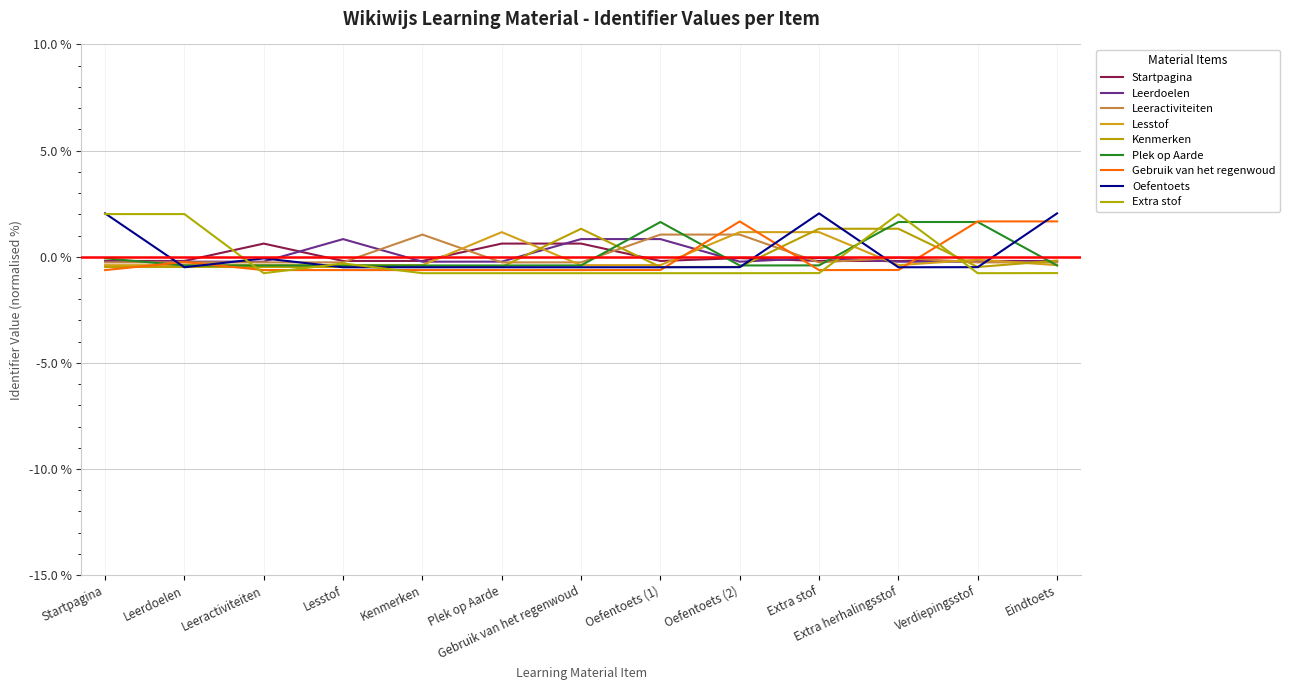

What is the label of the 6th point from the left?

Plek op Aarde